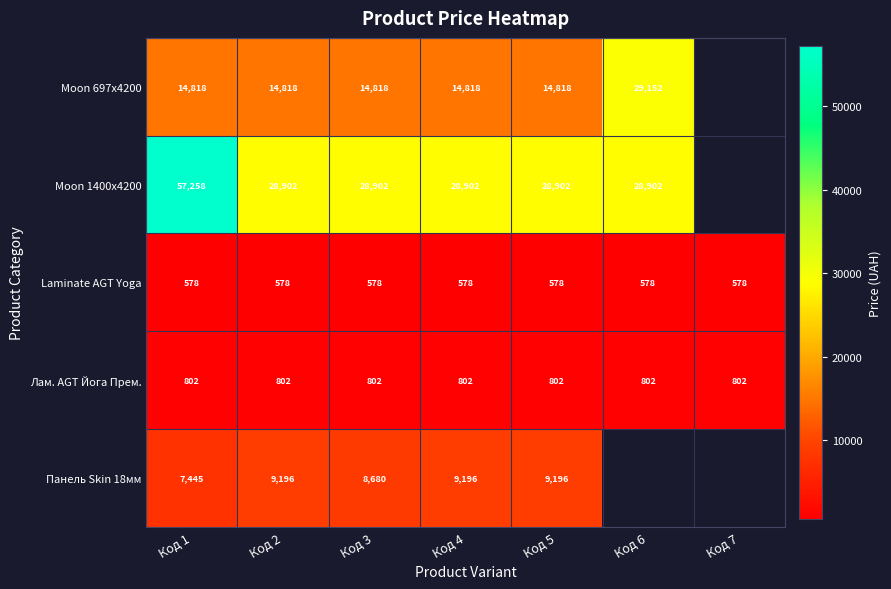

The Laminate AGT Yoga series shows 140.6 at Код 5. True or false?

False